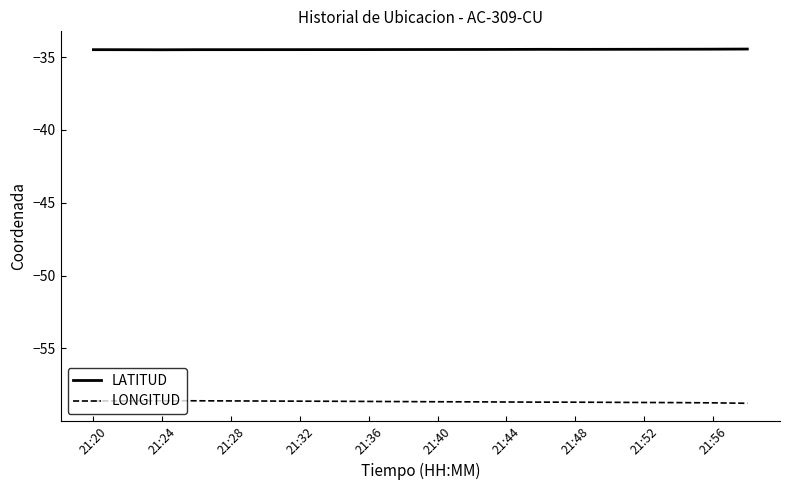

What is the difference between the second highest and second lowest values in the LONGITUD series?

0.1